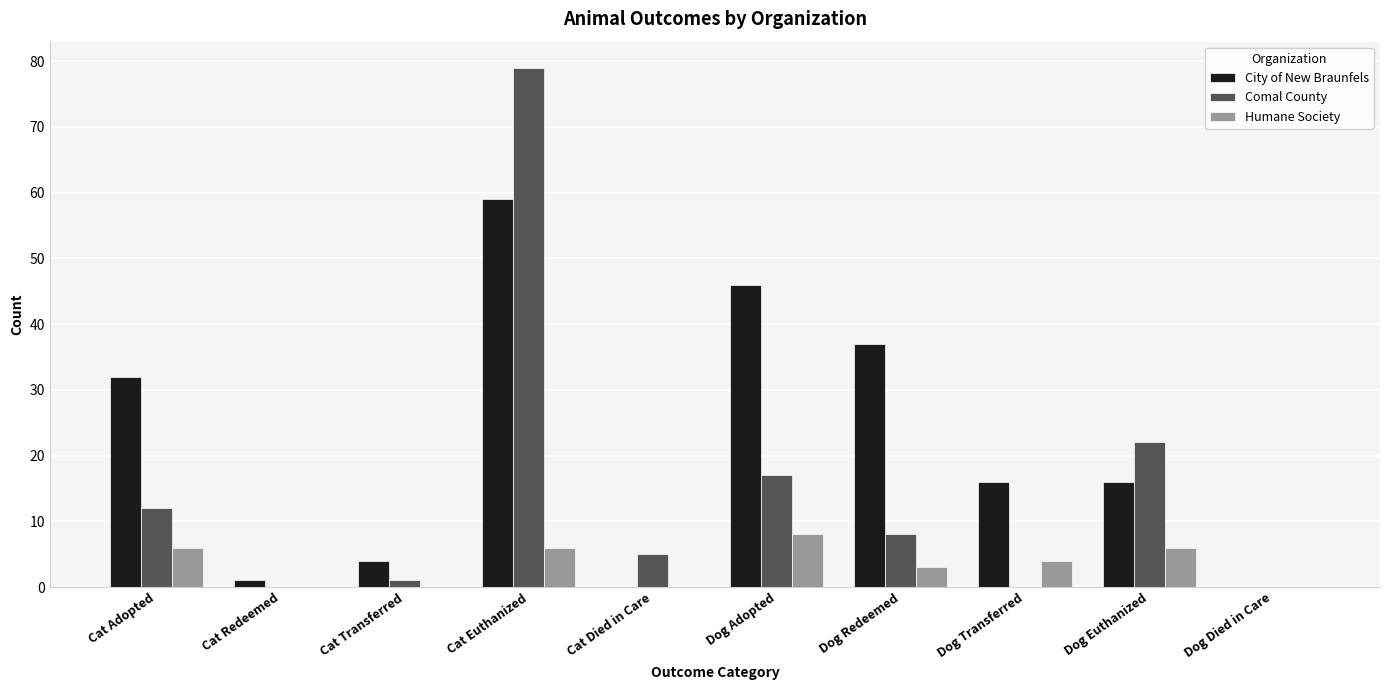

True or false: City of New Braunfels has a value of 16 at Dog Transferred.

True